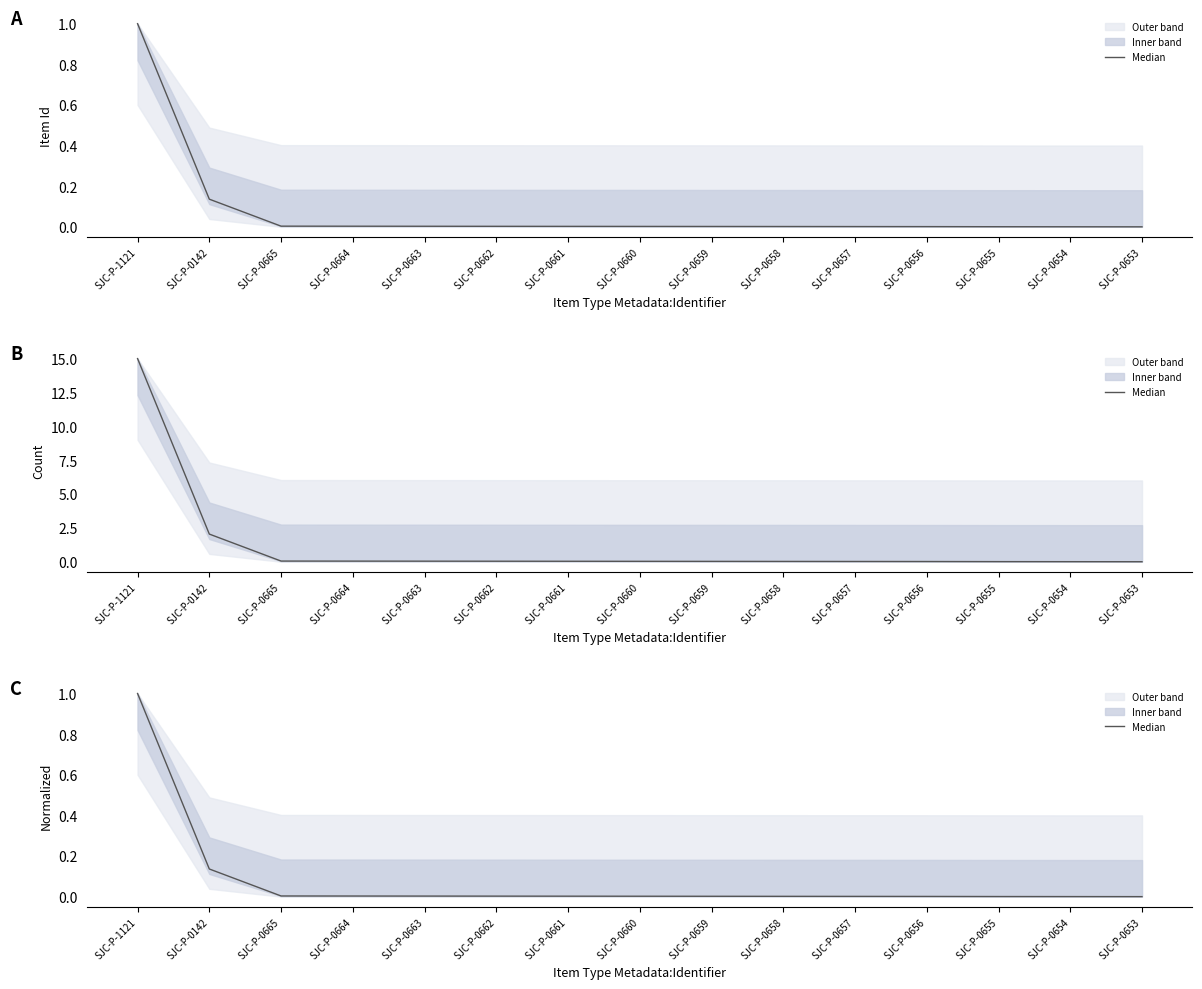

How many data points does each series have?

15